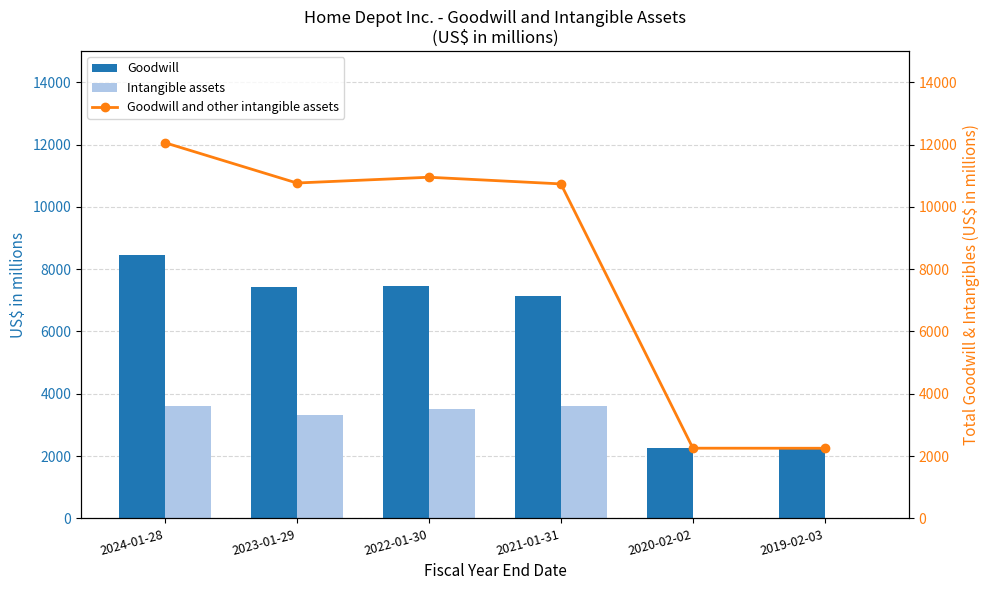

Does the chart contain stacked bars?

No